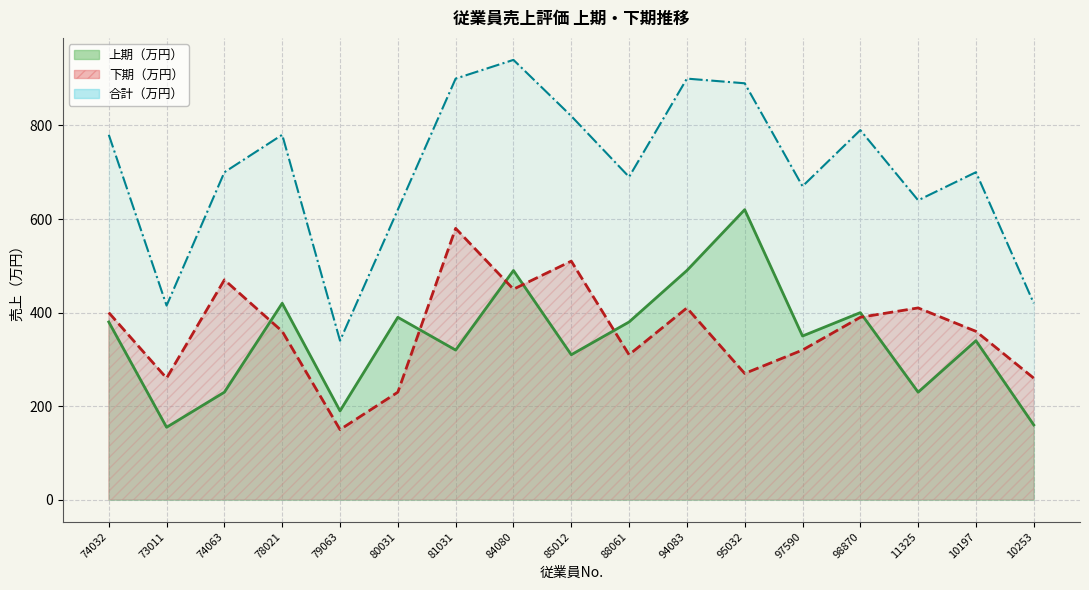

Rank the series by their average value, from lowest to highest.

上期（万円）, 下期（万円）